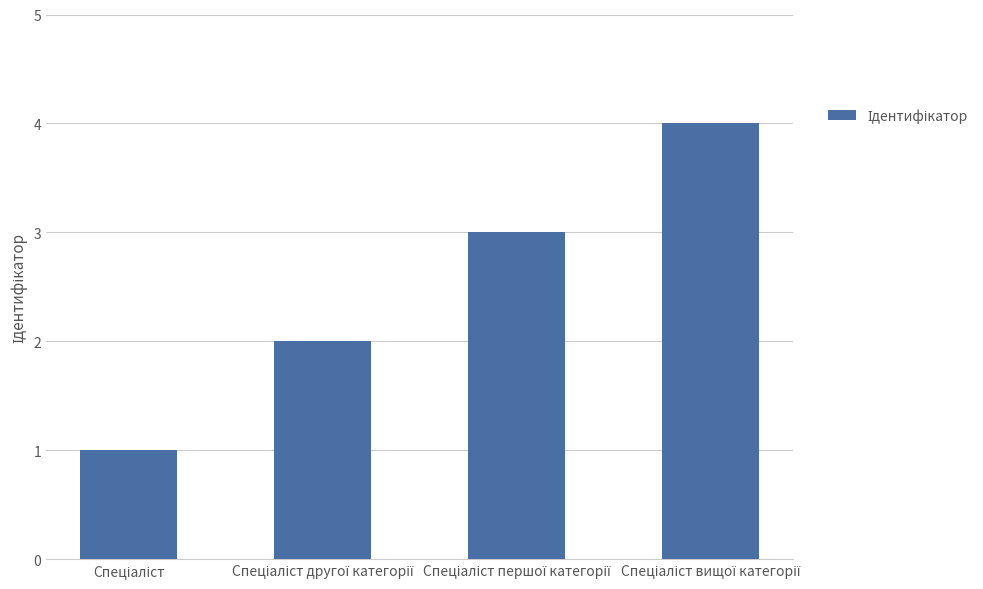

What is the greatest value displayed?

4